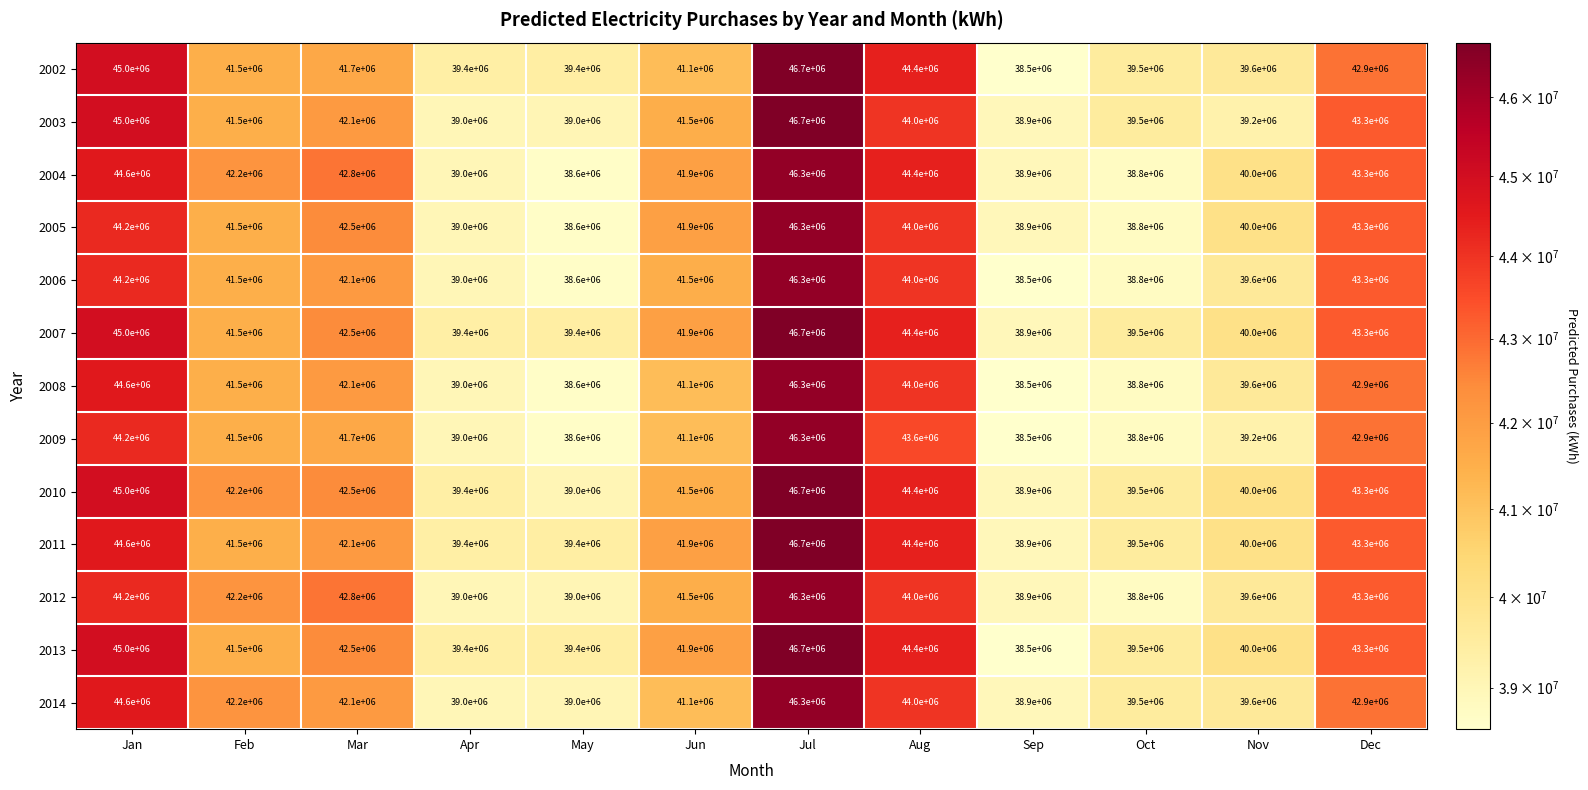

Is it true that 2009 equals 14011346 at Dec?

False